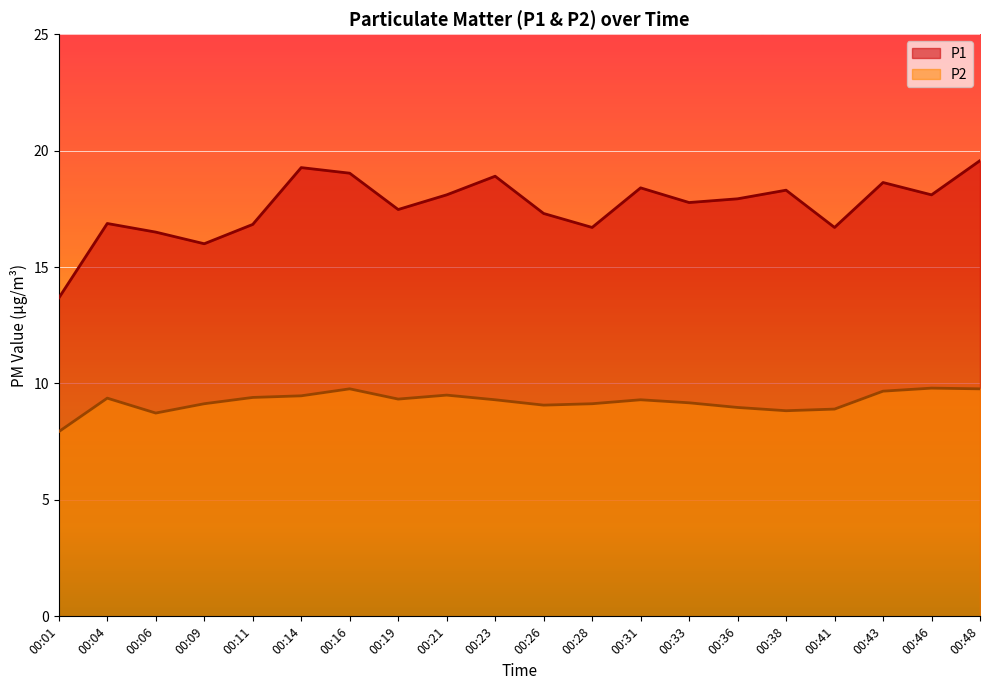

What is the value of the P2 point at the 19th from the left?

9.8